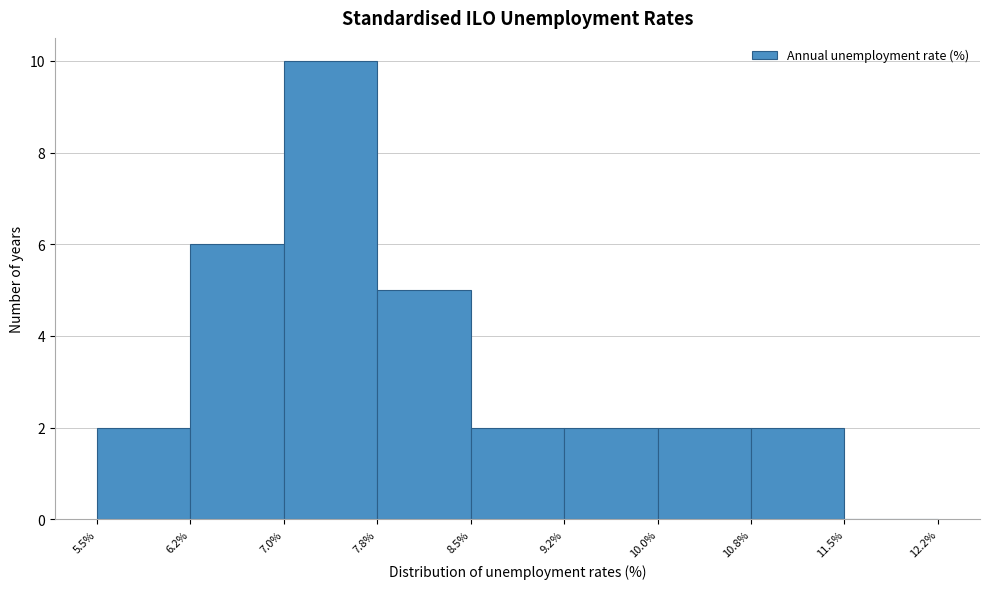

Which range on the x-axis has the tallest bar?

7.0% to 7.8%